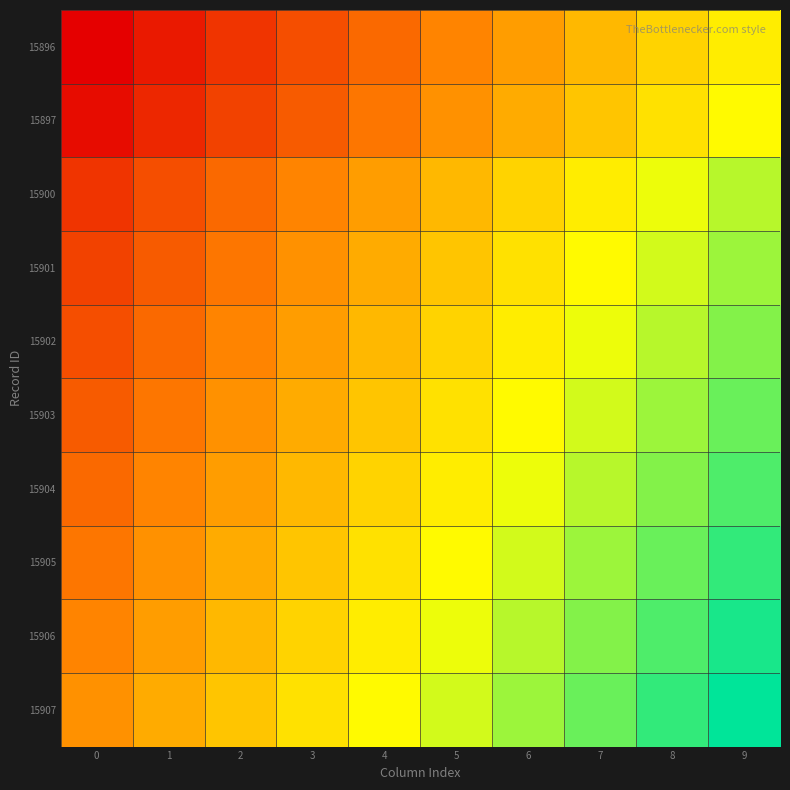

What is the spread (max minus min) of values at 1?

11